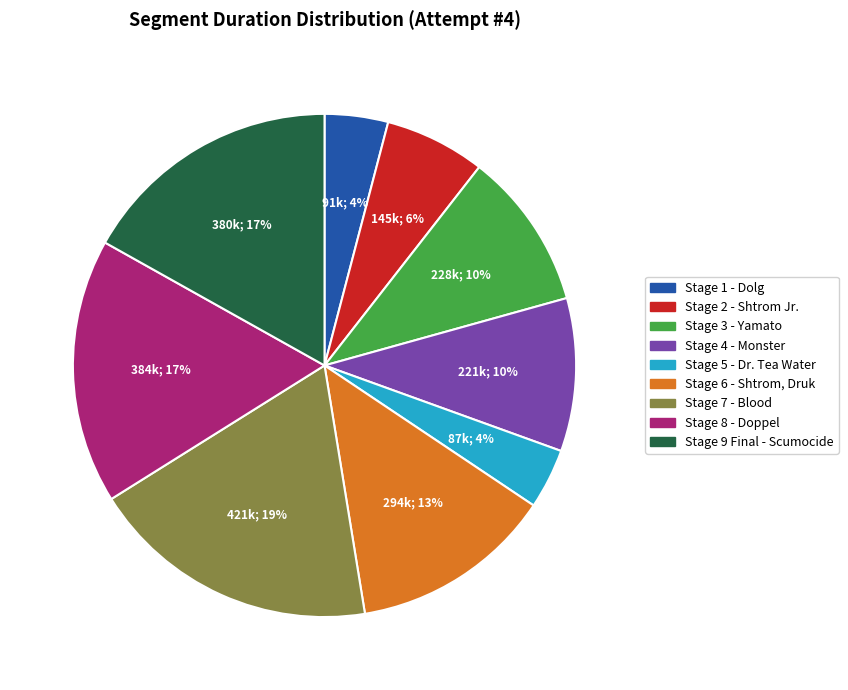

To the nearest percent, what is the difference between the largest and smallest slice percentages?

15%